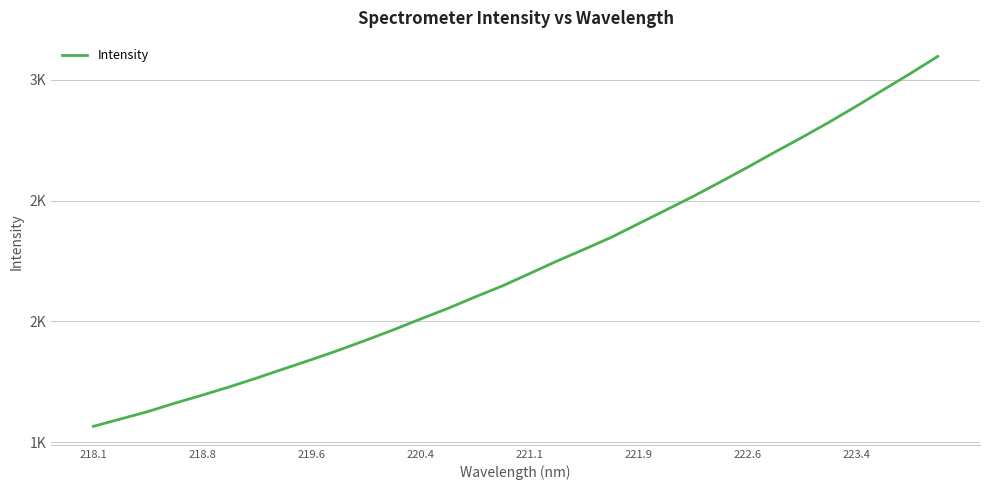

What is the difference between the maximum and minimum values?

1530.9